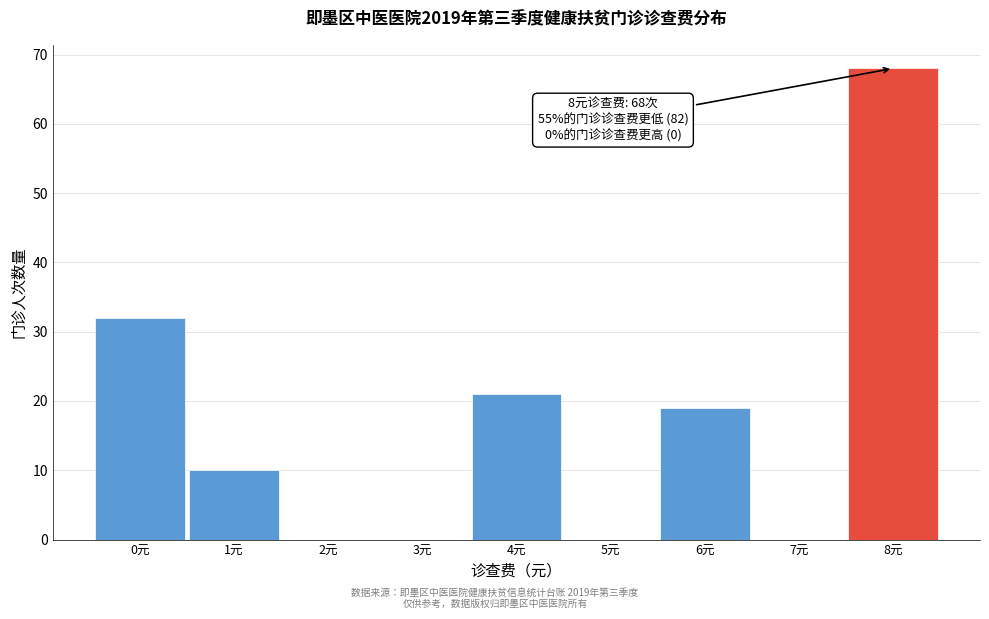

Reading left to right, what are all the values shown in this chart?

0元=32	1元=10	2元=0	3元=0	4元=21	5元=0	6元=19	7元=0	8元=68